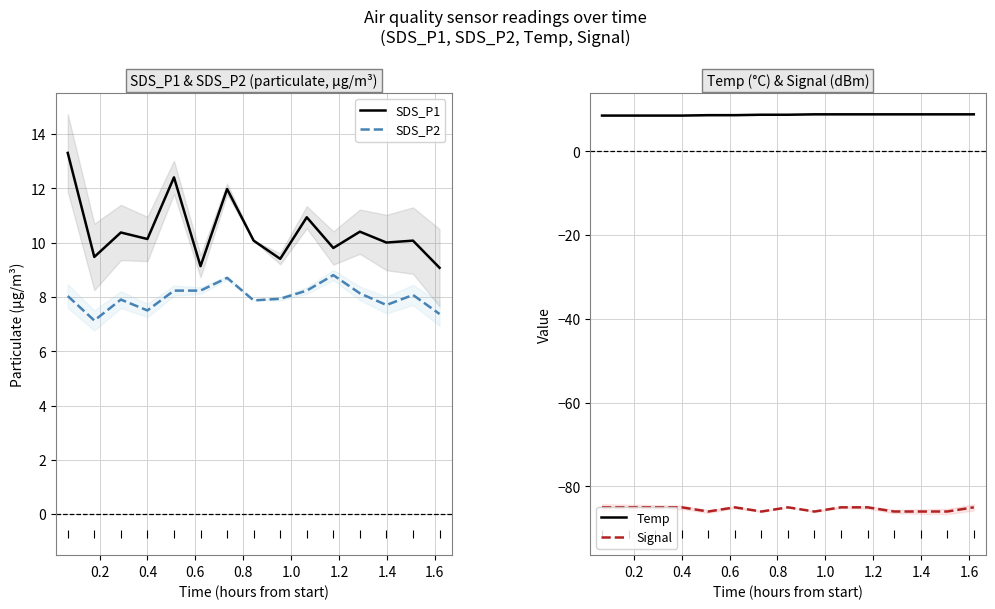

True or false: SDS_P2 and Temp cross at least once.

False